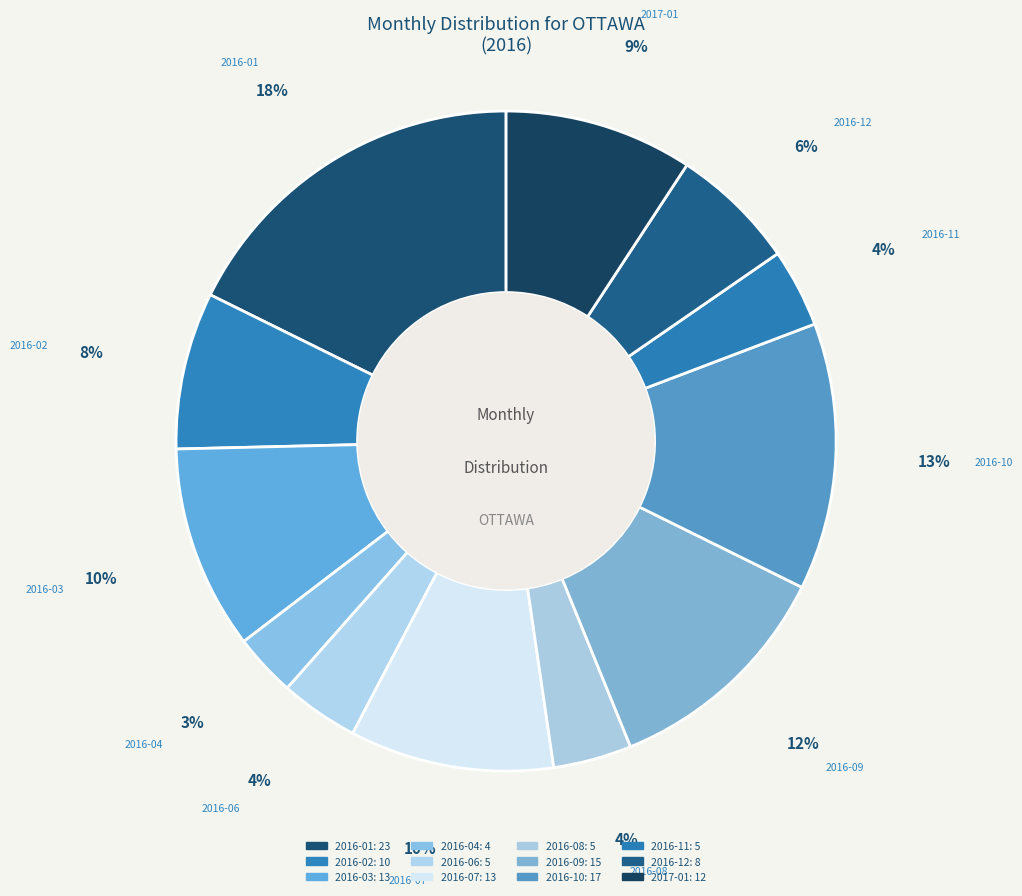

Is the sum of 2016-01 and 2016-10 greater than half?

No